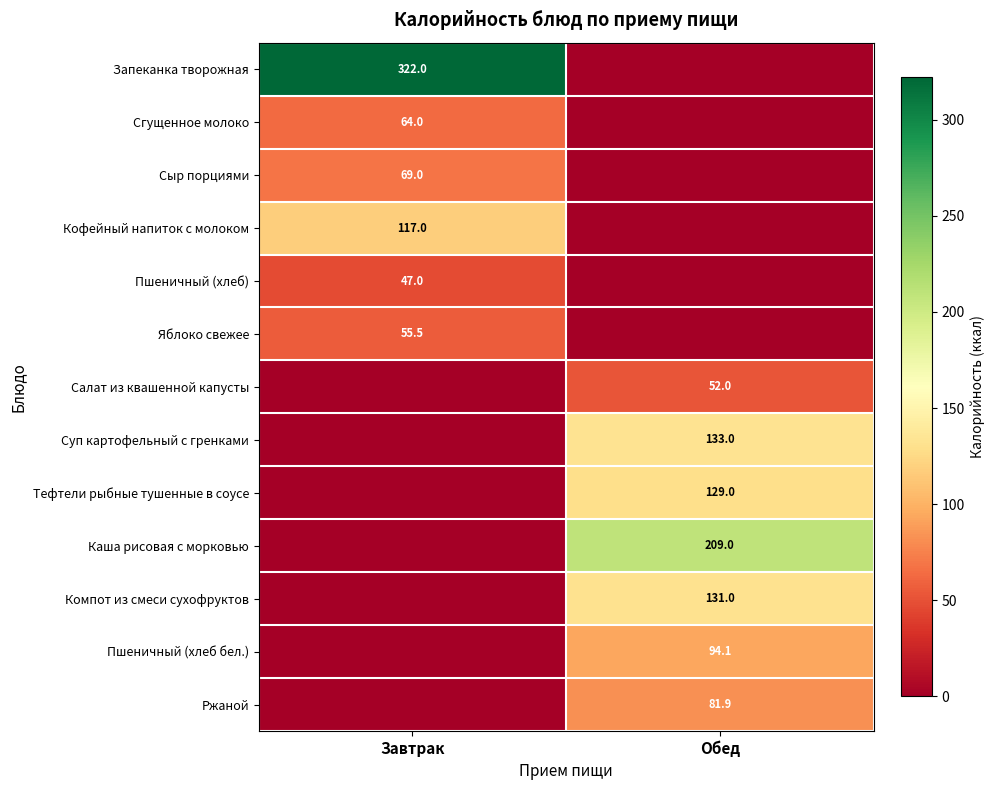

Is it true that Ржаной equals 81.9 at Обед?

True